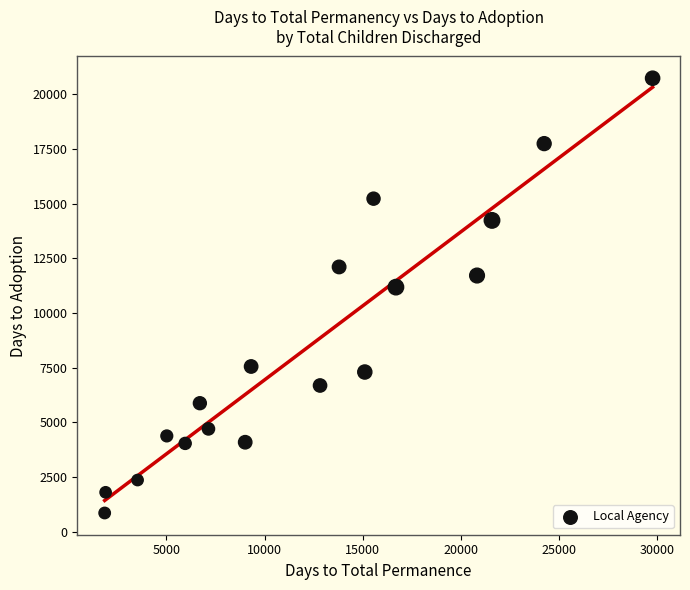

What Y value in the scatter plot is closest to 10790?

11177